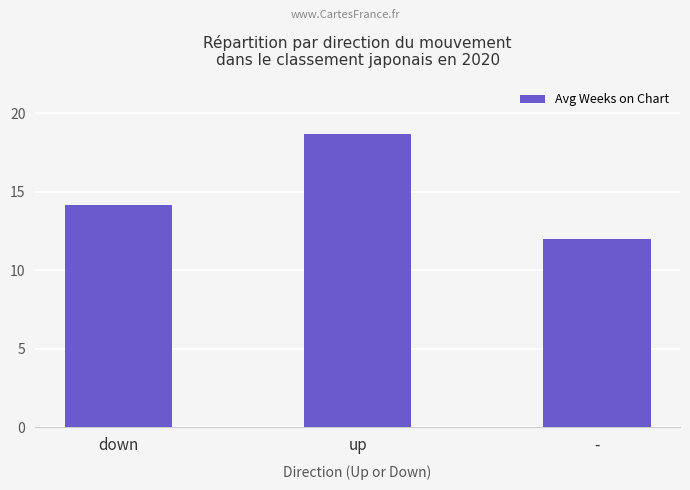

Does the chart contain stacked bars?

No